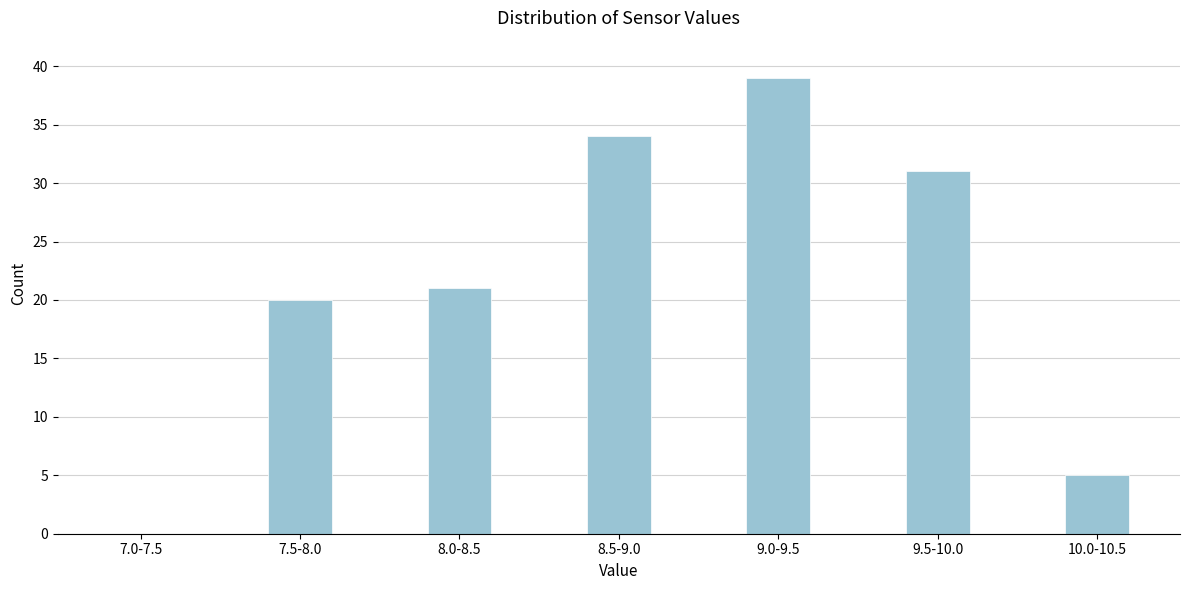

Reading left to right, list all the values displayed in this chart.

7.0-7.5=0	7.5-8.0=20	8.0-8.5=21	8.5-9.0=34	9.0-9.5=39	9.5-10.0=31	10.0-10.5=5